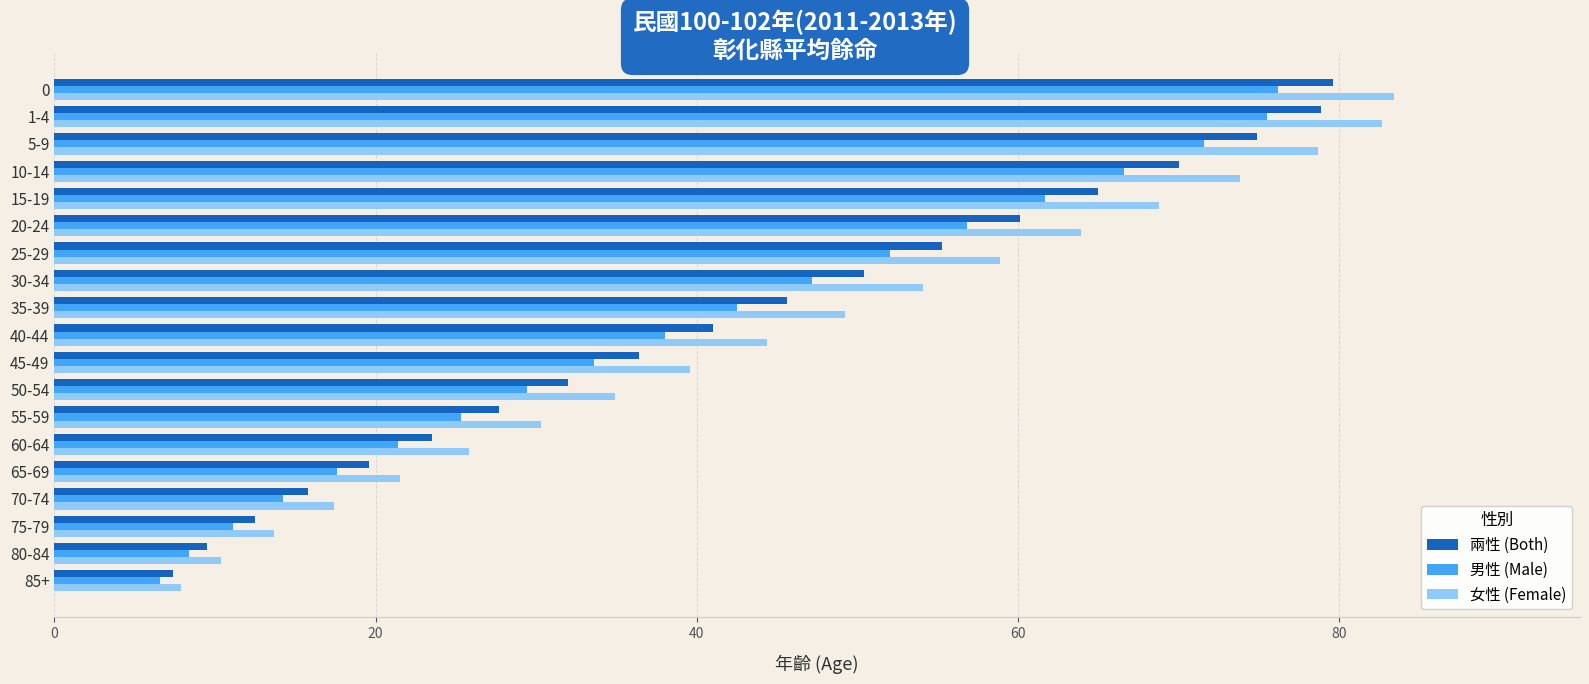

What are all the series names shown in the legend?

兩性 (Both), 男性 (Male), 女性 (Female)